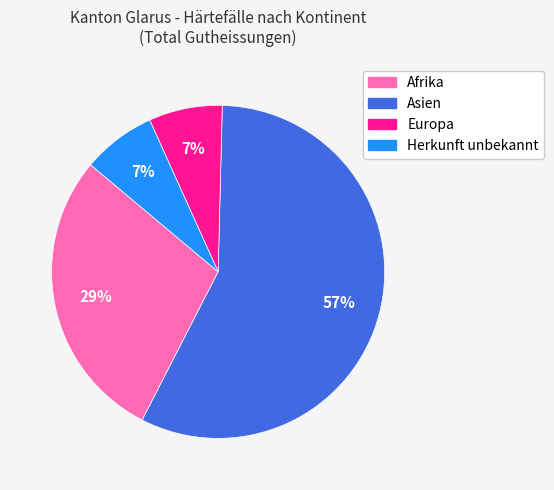

What percentage is the Europa slice, to the nearest percent?

7%